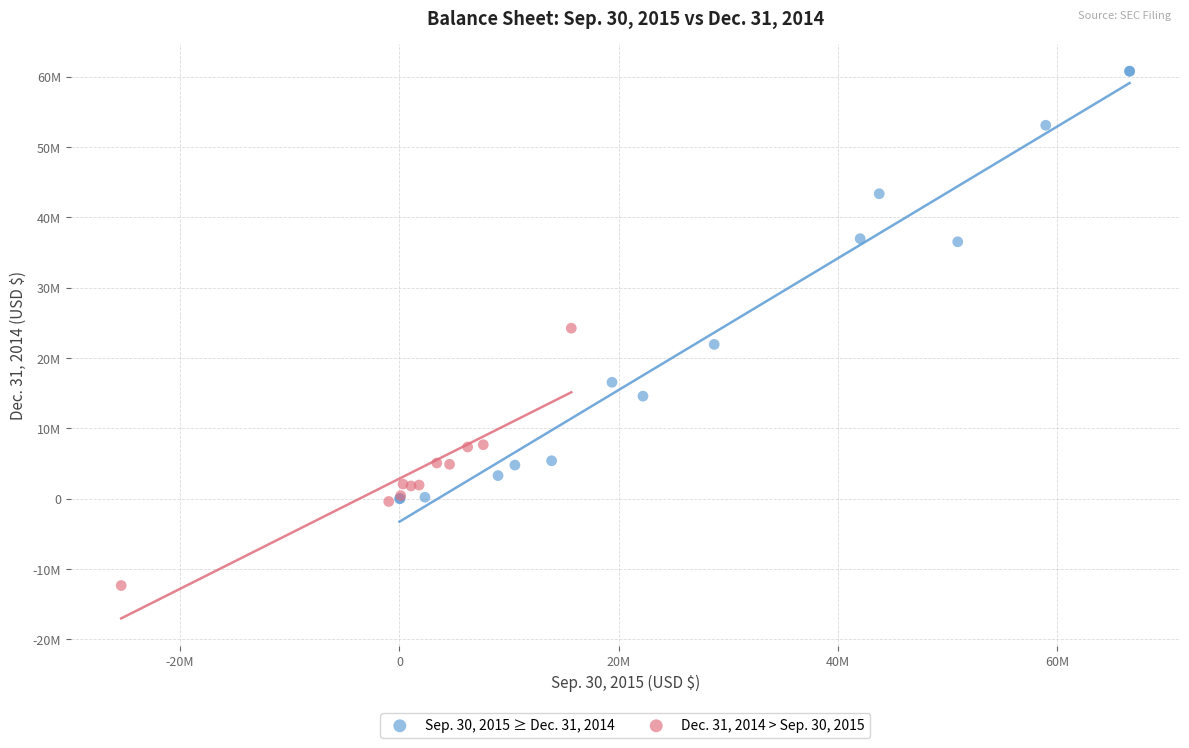

Which series reaches the maximum Y coordinate?

Sep. 30, 2015 ≥ Dec. 31, 2014